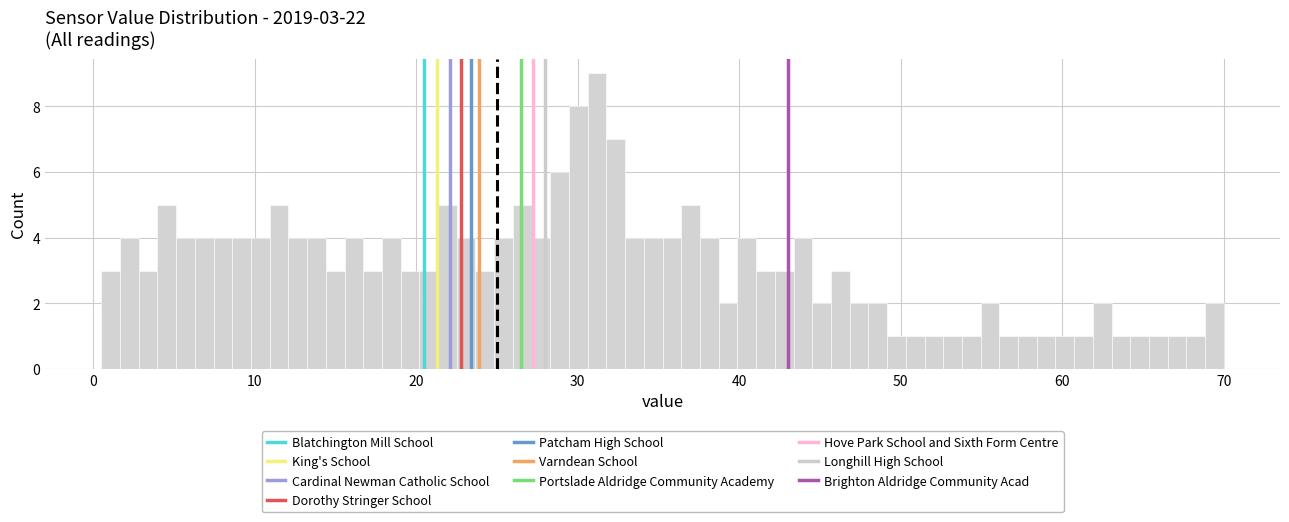

Around what value on the x-axis is the tallest bar? Give the approximate position of its centre, as read against the axis.

31